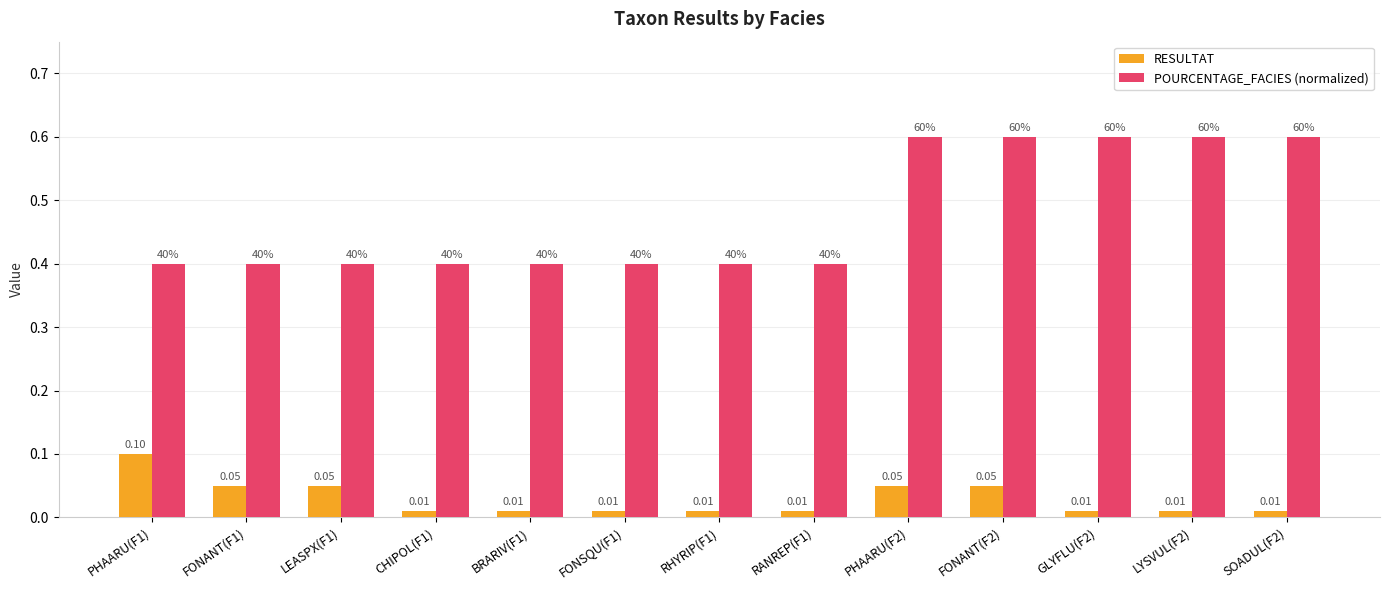

At how many categories does at least one series exceed 0?

13